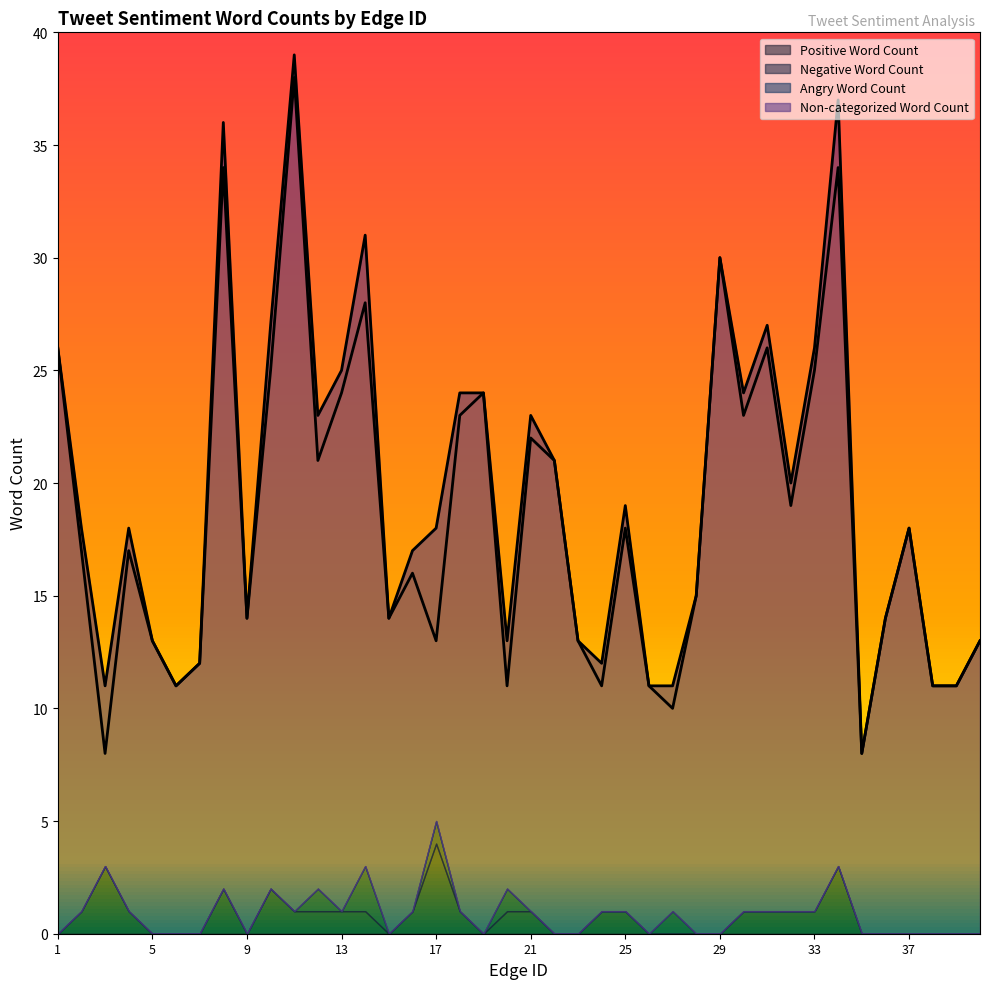

How many values are below 17?

19